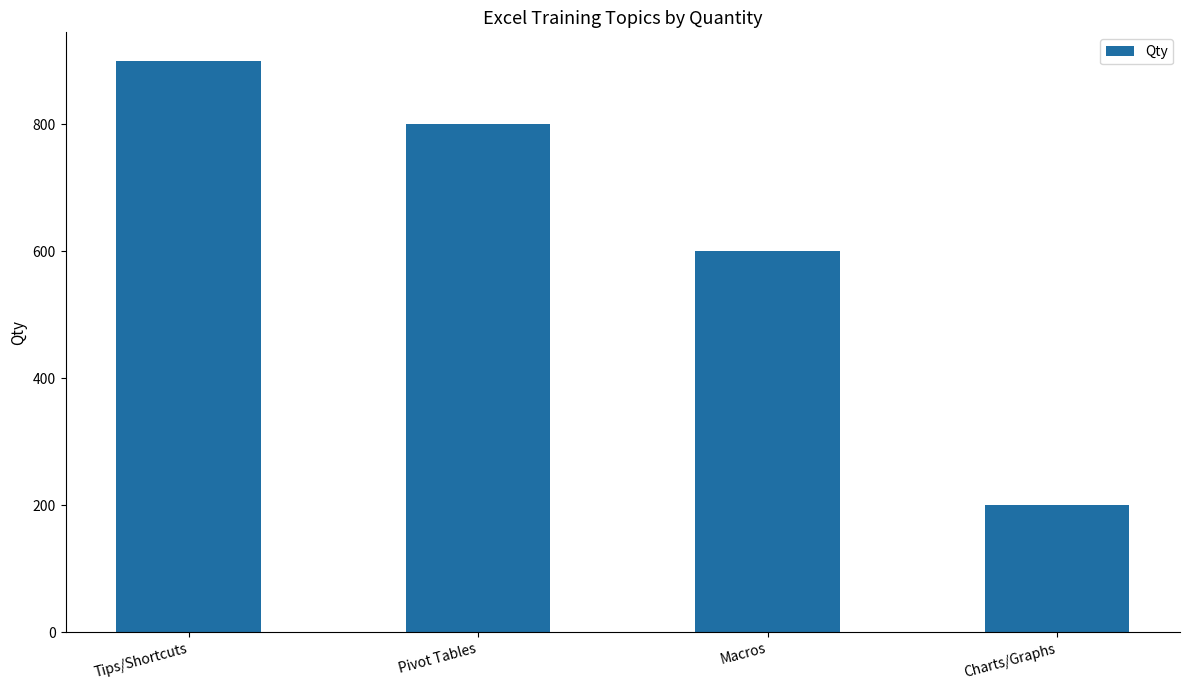

What is the value of the 4th bar from the left?

200